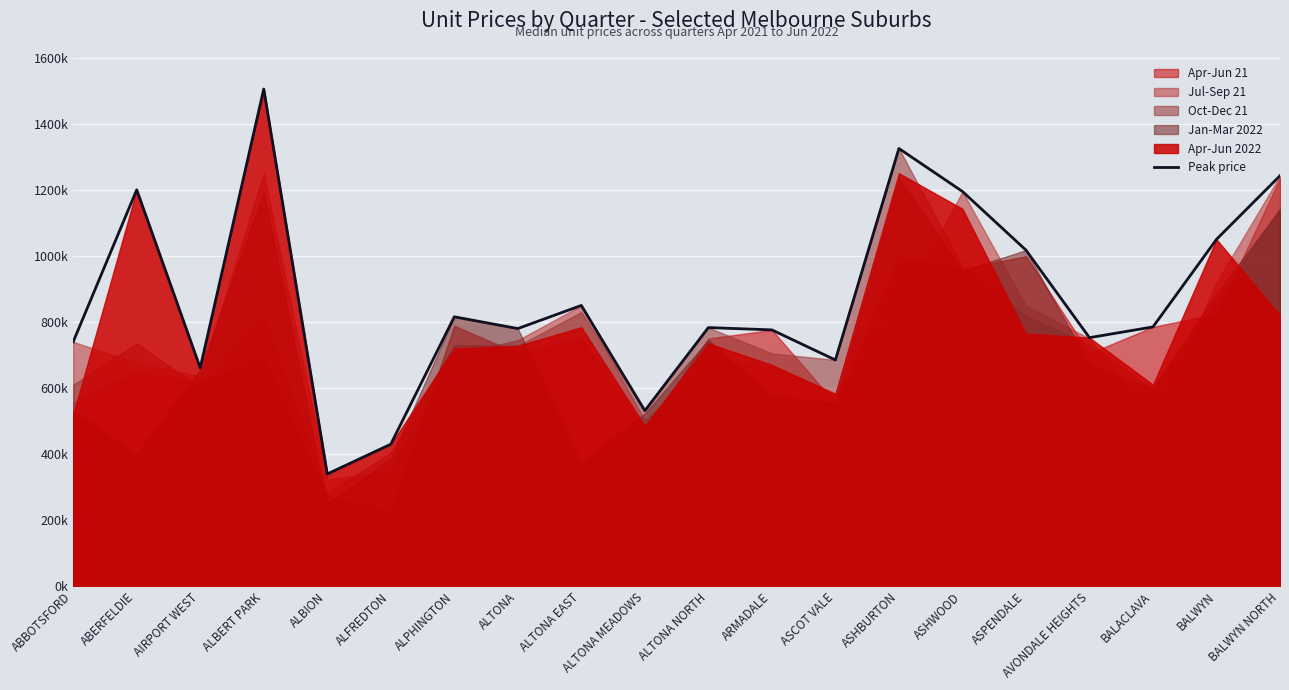

Between ALPHINGTON and ASHBURTON, which is larger?

ASHBURTON